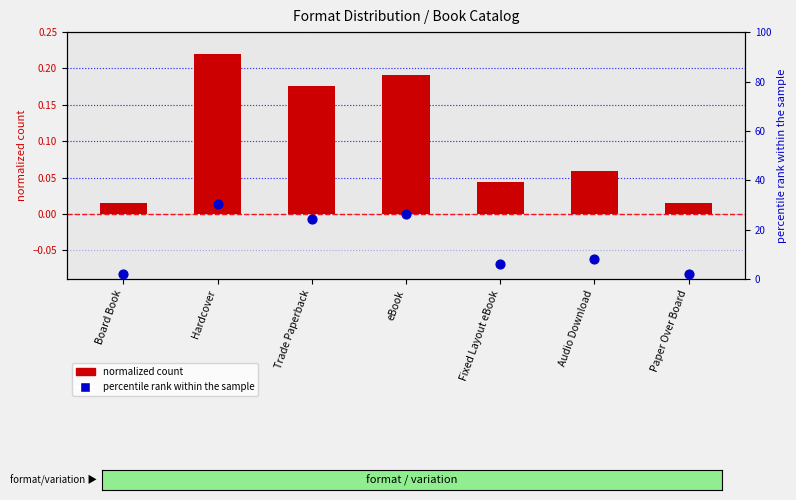

Which series contains the lowest Y value?

count (normalized)